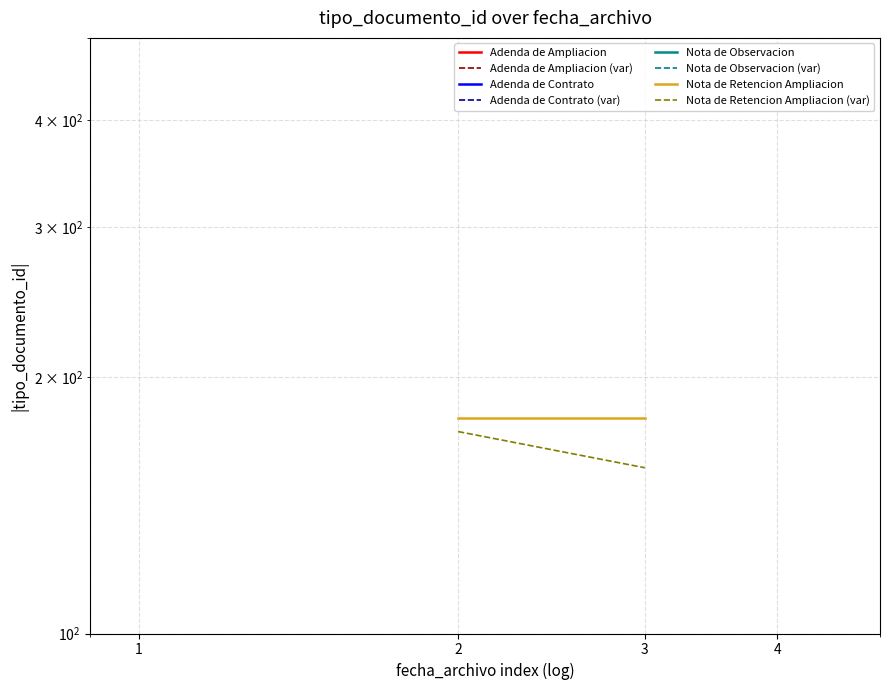

How many categories are shown in the chart?

2